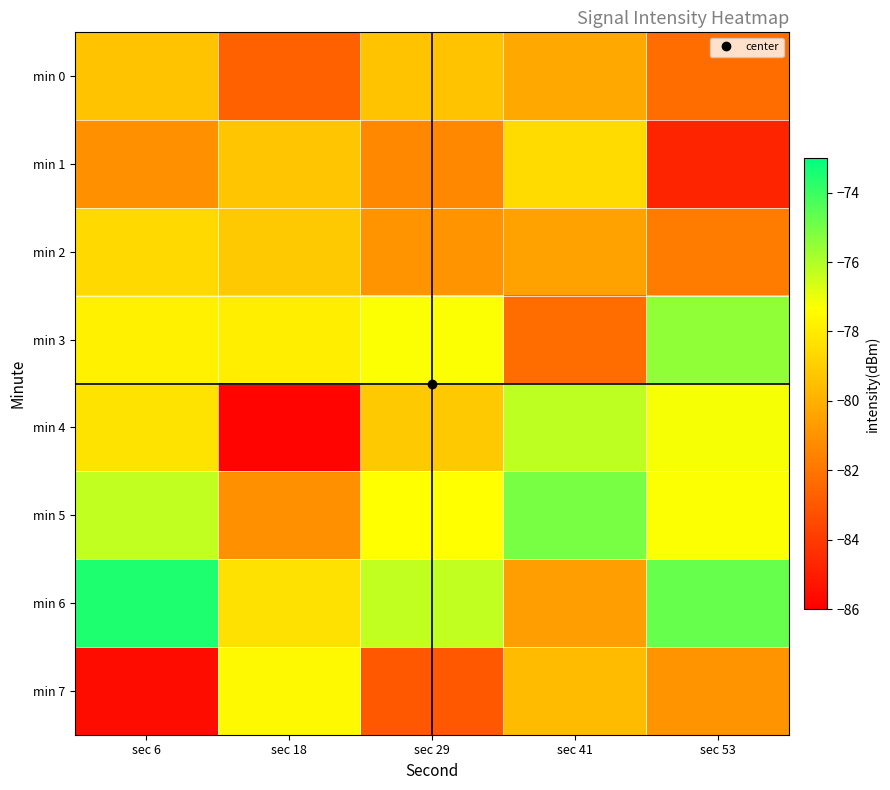

What is the total value across all series at sec 53?

-634.5